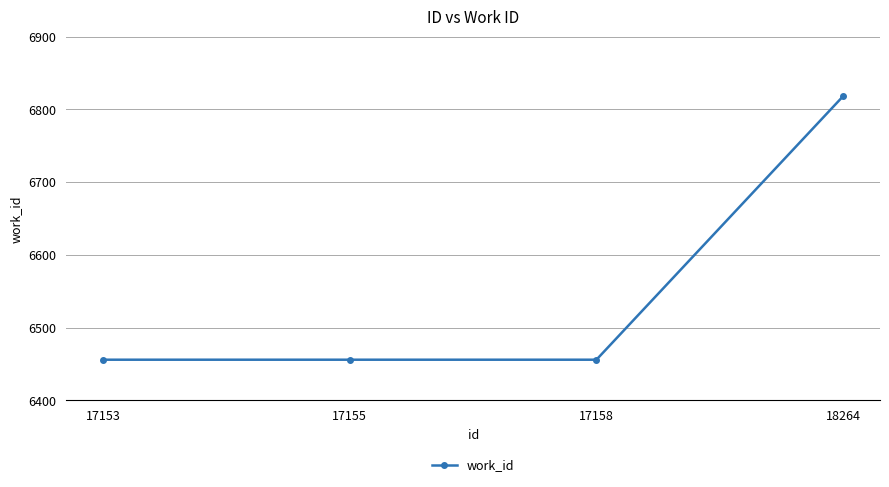

Reading left to right, what are all the values shown in this chart?

17153=6456	17155=6456	17158=6456	18264=6818